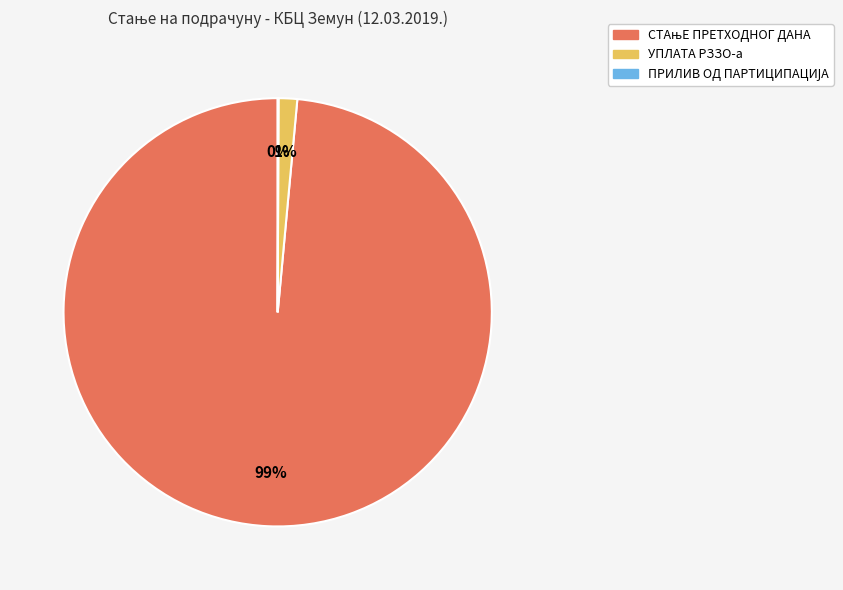

Does any single category account for the majority?

Yes